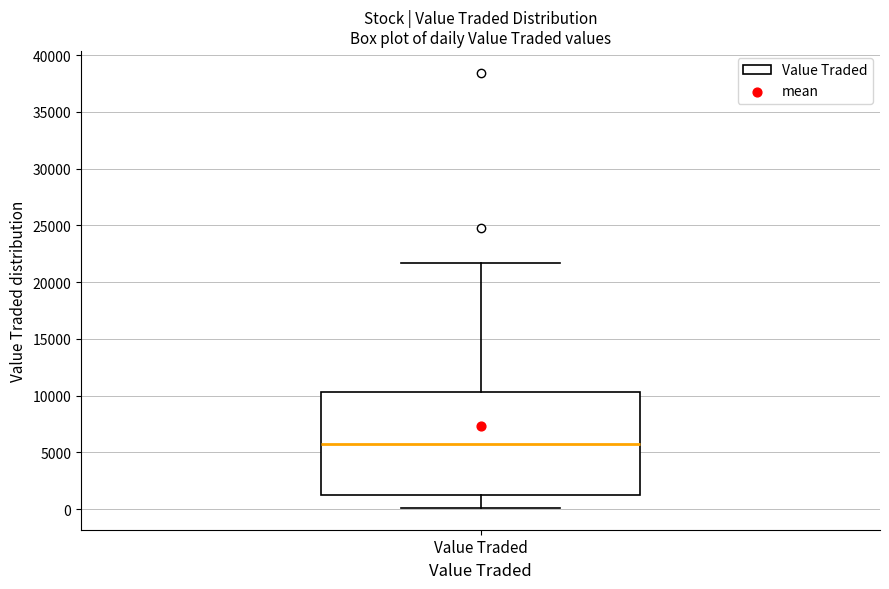

Where does the lower whisker of the box for Value Traded end on the y-axis? The values are not printed on the chart, so give them approximately, as read against the axis.

0